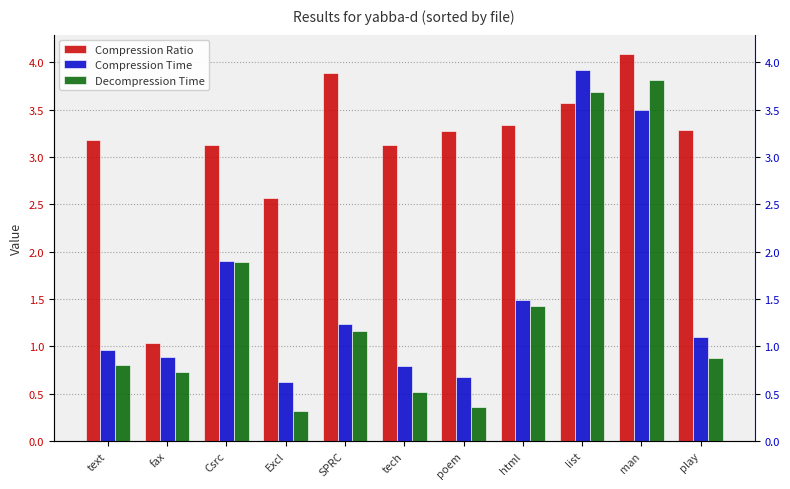

How many bars are there in each group?

3